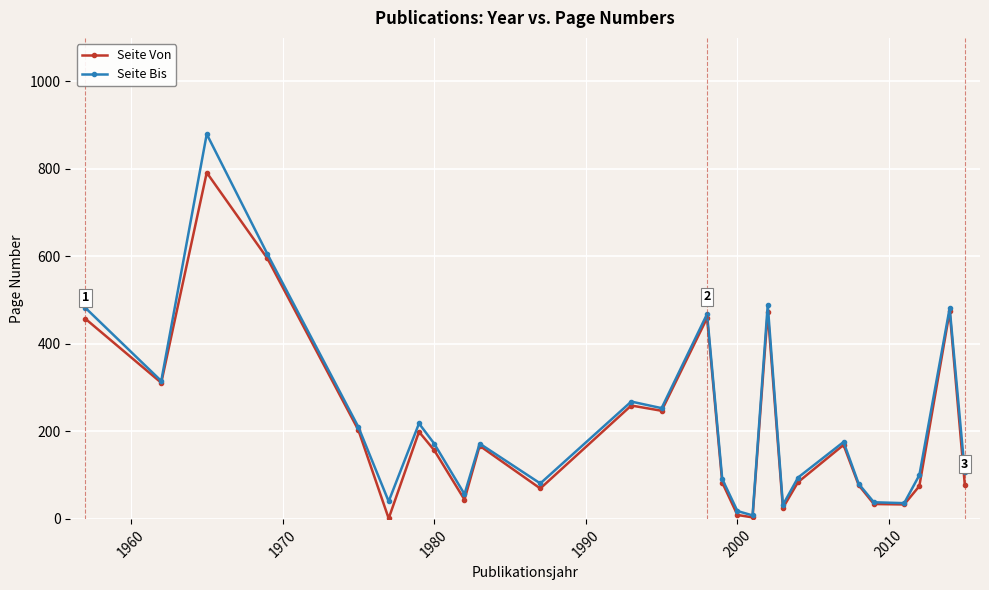

What is the difference between the maximum and second lowest values in the Seite Bis series?

861.0